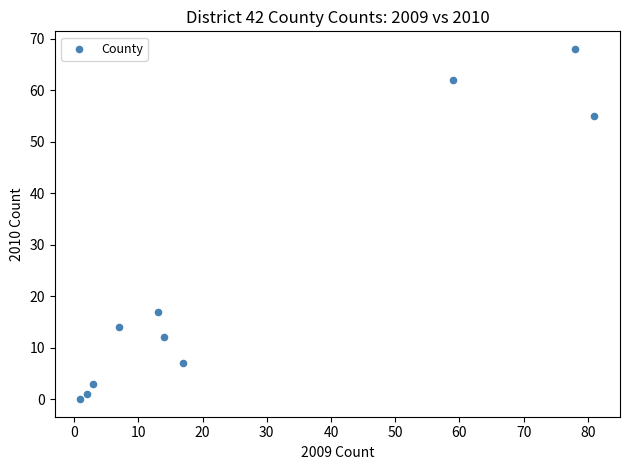

What is the range of X values (max minus min)?

80